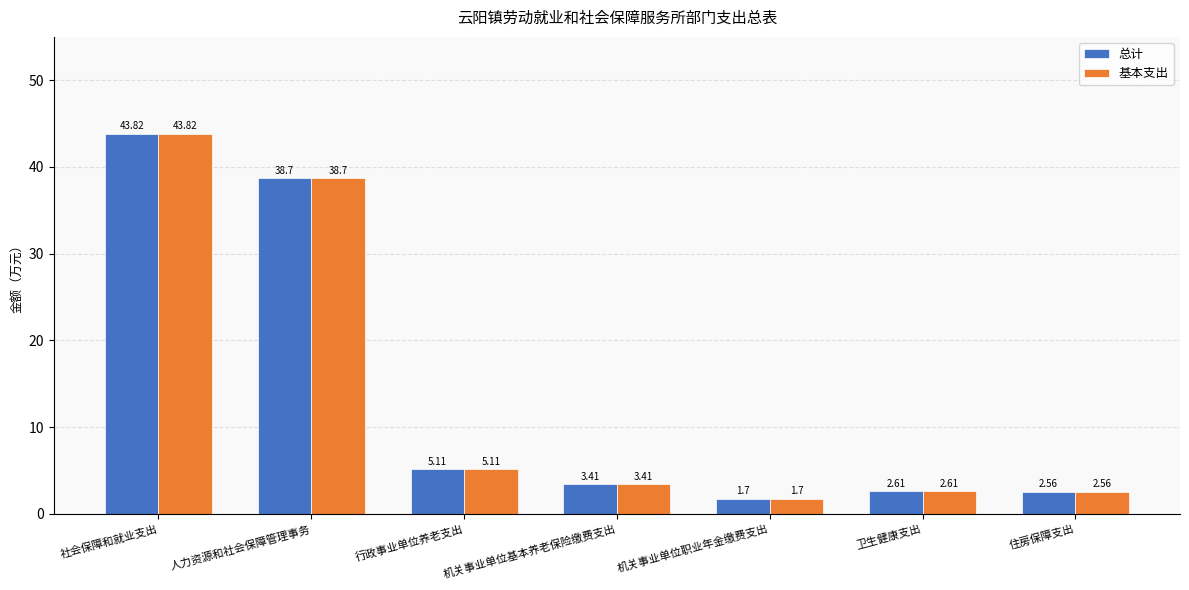

List the labels in order of 总计 value, largest first.

社会保障和就业支出, 人力资源和社会保障管理事务, 行政事业单位养老支出, 机关事业单位基本养老保险缴费支出, 卫生健康支出, 住房保障支出, 机关事业单位职业年金缴费支出